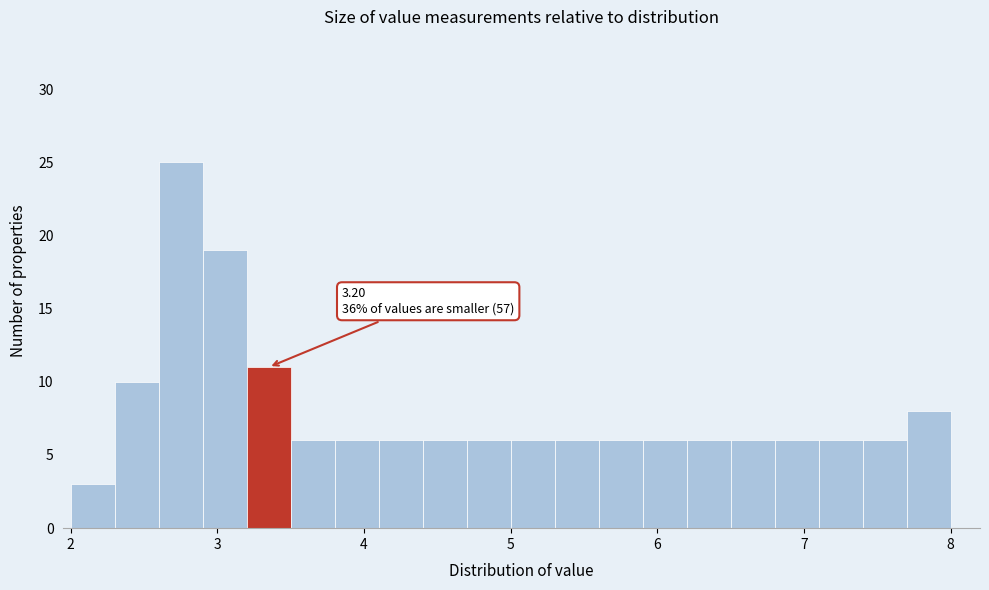

Around what value on the x-axis is the tallest bar? Give the approximate position of its centre, as read against the axis.

2.8